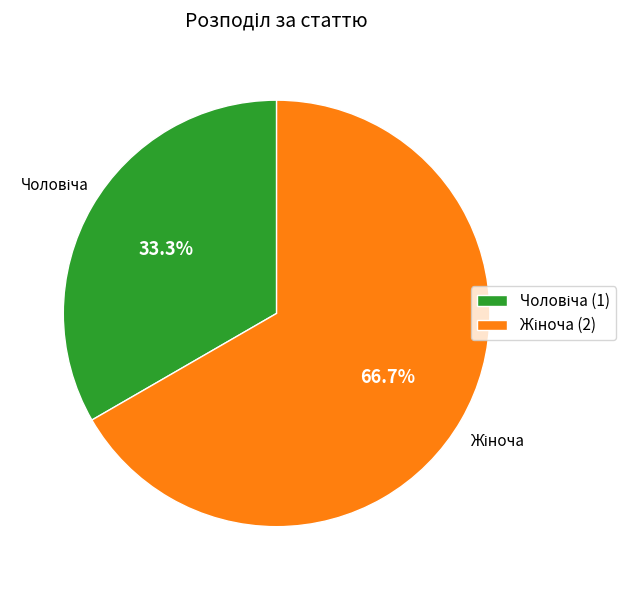

What portion of the pie excludes Жіноча?

33.3%